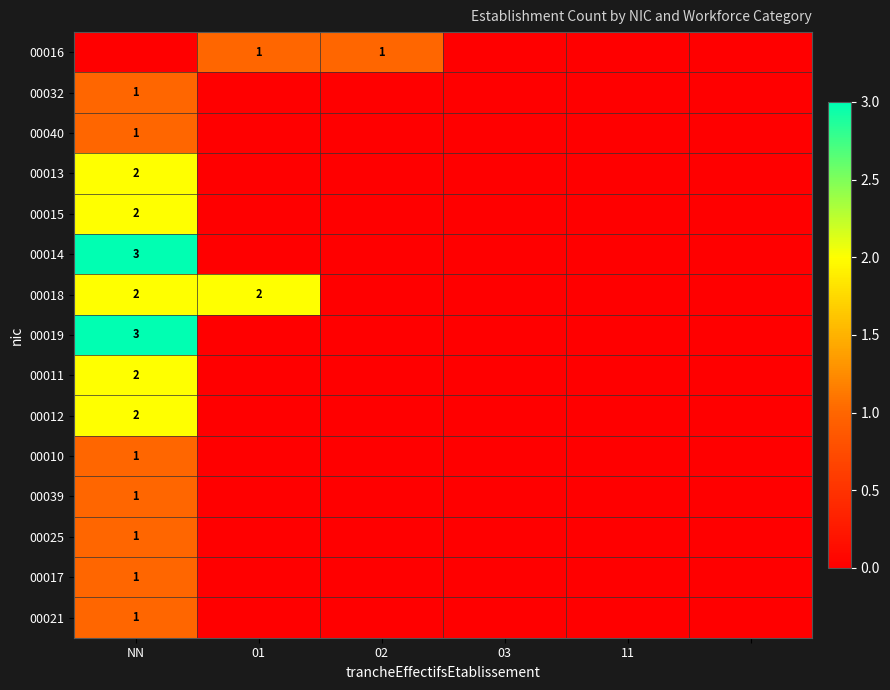

True or false: 00013 has a value of 2 at NN.

True